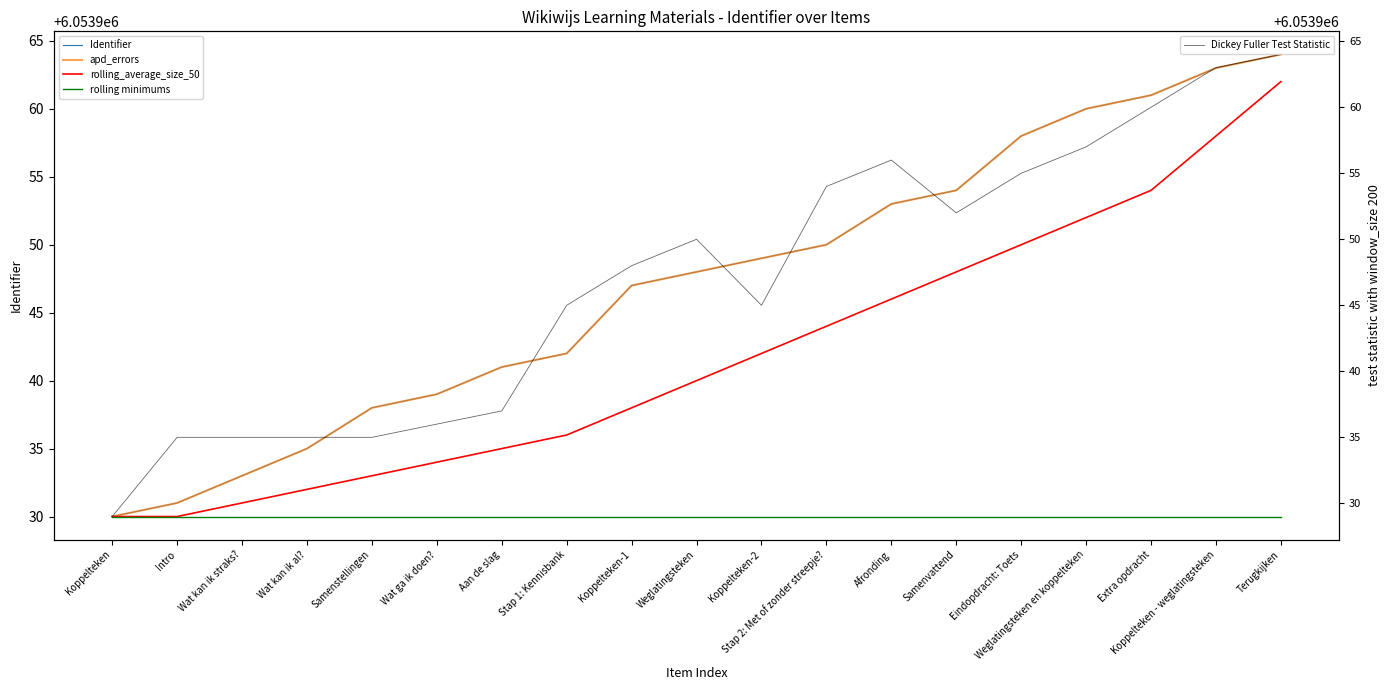

What are all the series names shown in the legend?

Identifier, apd_errors, rolling_average_size_50, rolling minimums, Dickey Fuller Test Statistic